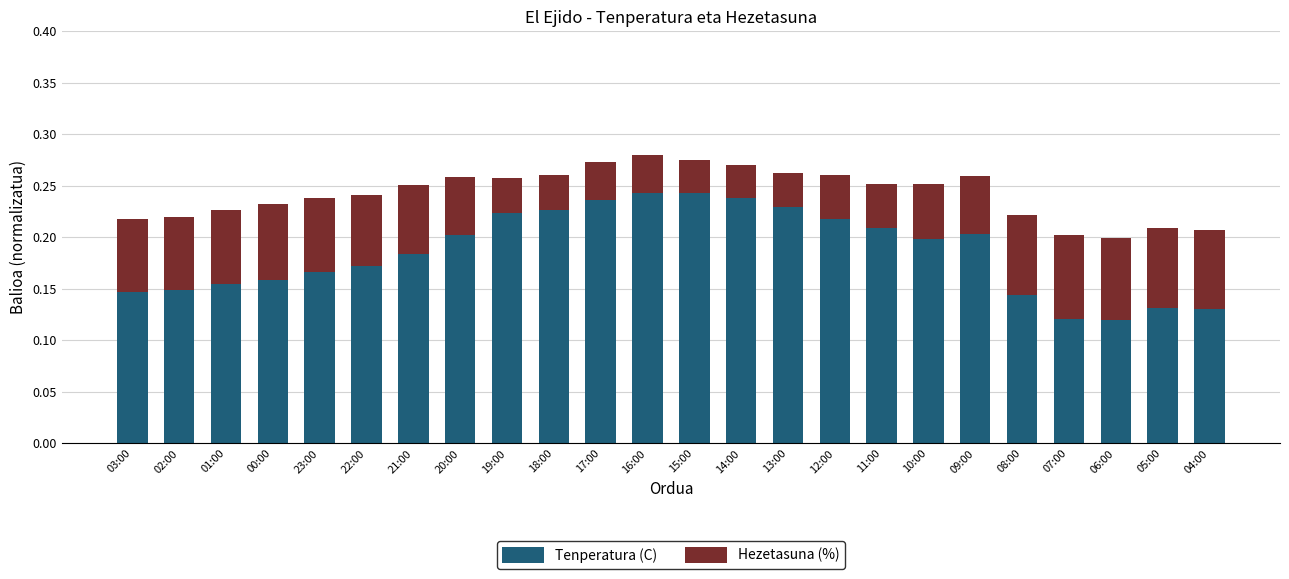

Is it true that Tenperatura (C) equals 0.2 at 13:00?

True